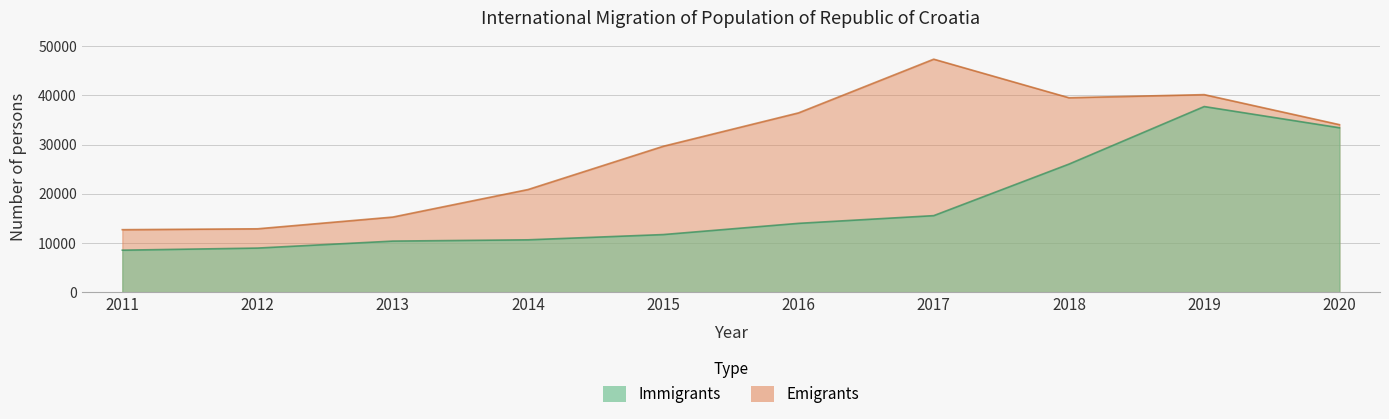

True or false: Immigrants and Emigrants intersect in this chart.

False